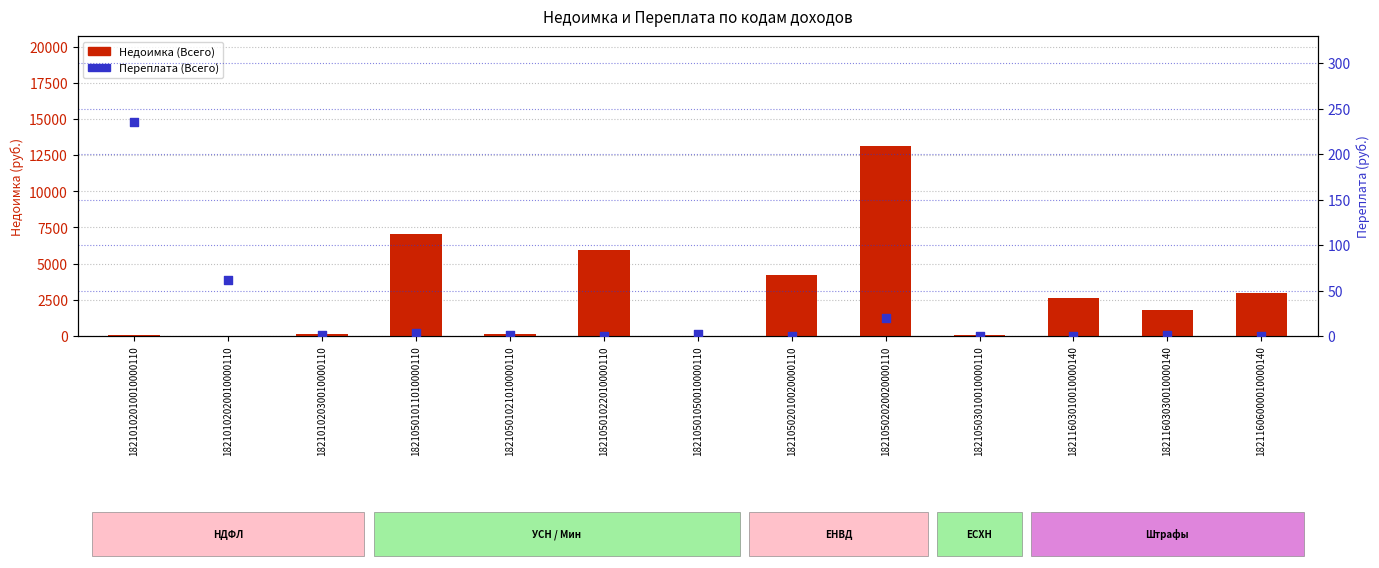

At which category is the sum across all series the highest?

18210502020020000110